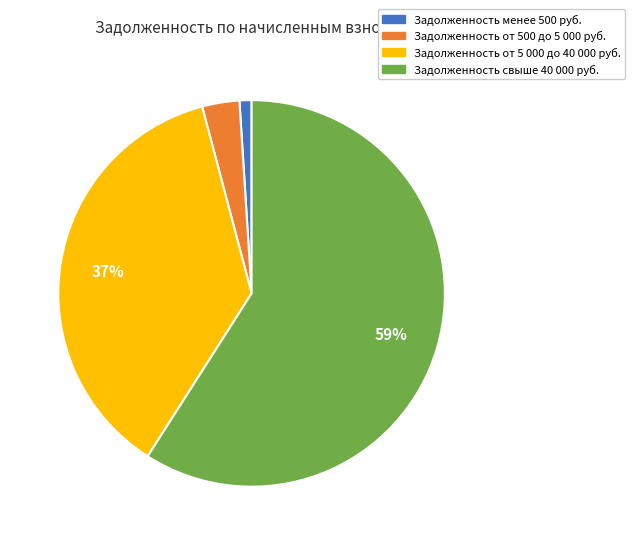

Which category accounts for the majority?

Задолженность свыше 40 000 руб.